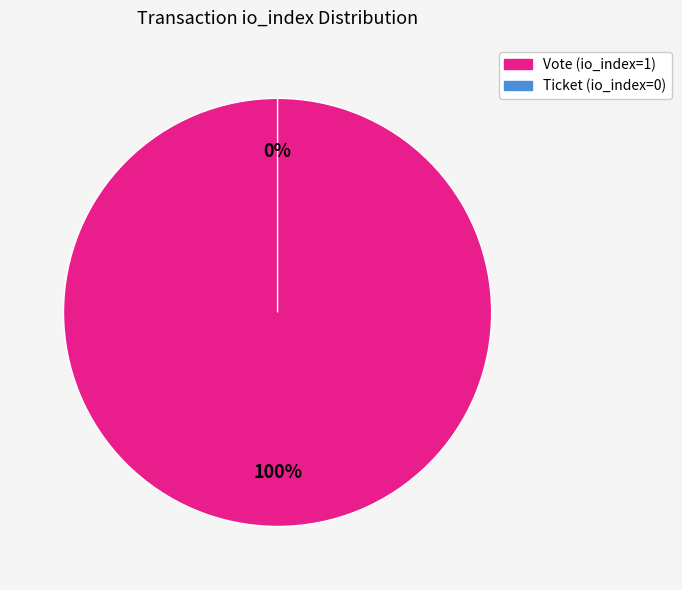

Count the number of slices in the pie.

2